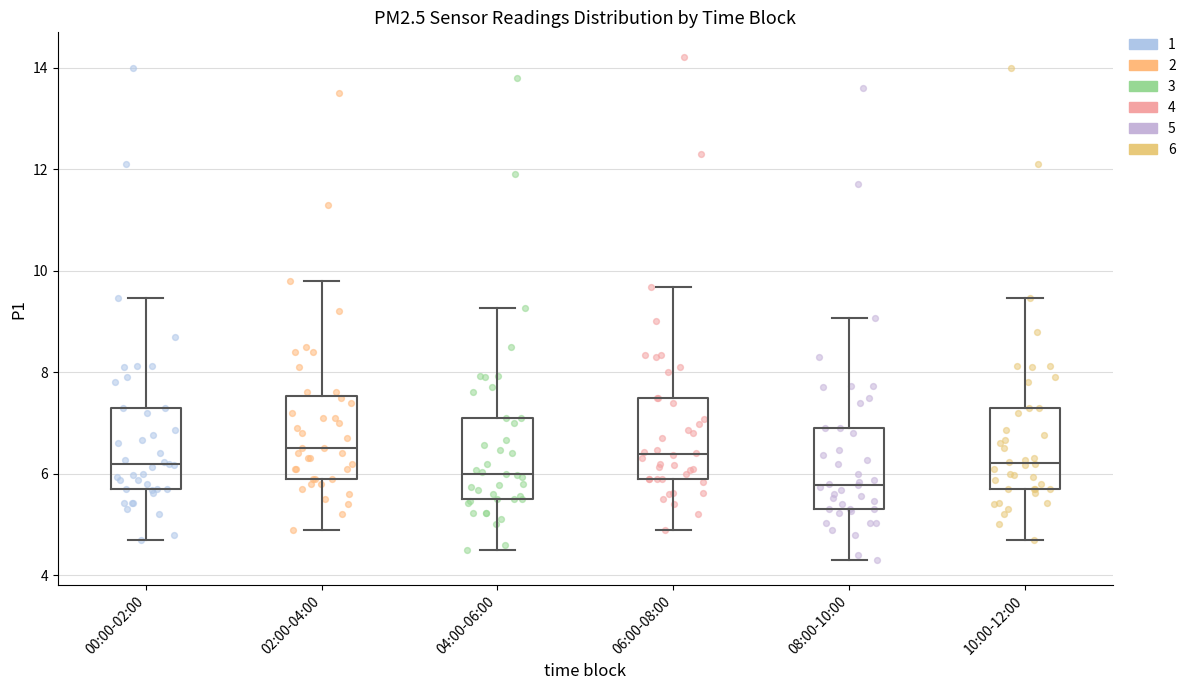

Reading left to right, transcribe this box plot: for each box, give where its median line is, the range the box spans, and where its two whiskers end, as read against the y-axis. The values are not printed on the chart, so give them approximately, as read against the axis.

00:00-02:00: median 6.2, box 5.8 to 7.4, whiskers 4.8 to 9.4
02:00-04:00: median 6.6, box 6.0 to 7.6, whiskers 5.0 to 9.8
04:00-06:00: median 6.0, box 5.6 to 7.2, whiskers 4.6 to 9.2
06:00-08:00: median 6.4, box 6.0 to 7.6, whiskers 5.0 to 9.6
08:00-10:00: median 5.8, box 5.4 to 7.0, whiskers 4.4 to 9.0
10:00-12:00: median 6.2, box 5.8 to 7.4, whiskers 4.8 to 9.4